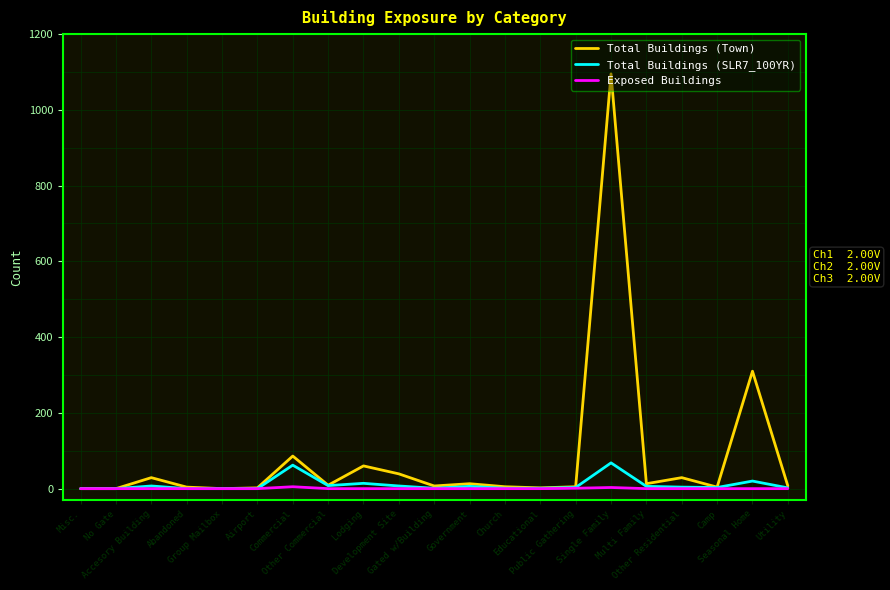

List the series in order of their peak value, highest first.

Total Buildings (Town), Total Buildings (SLR7_100YR), Exposed Buildings